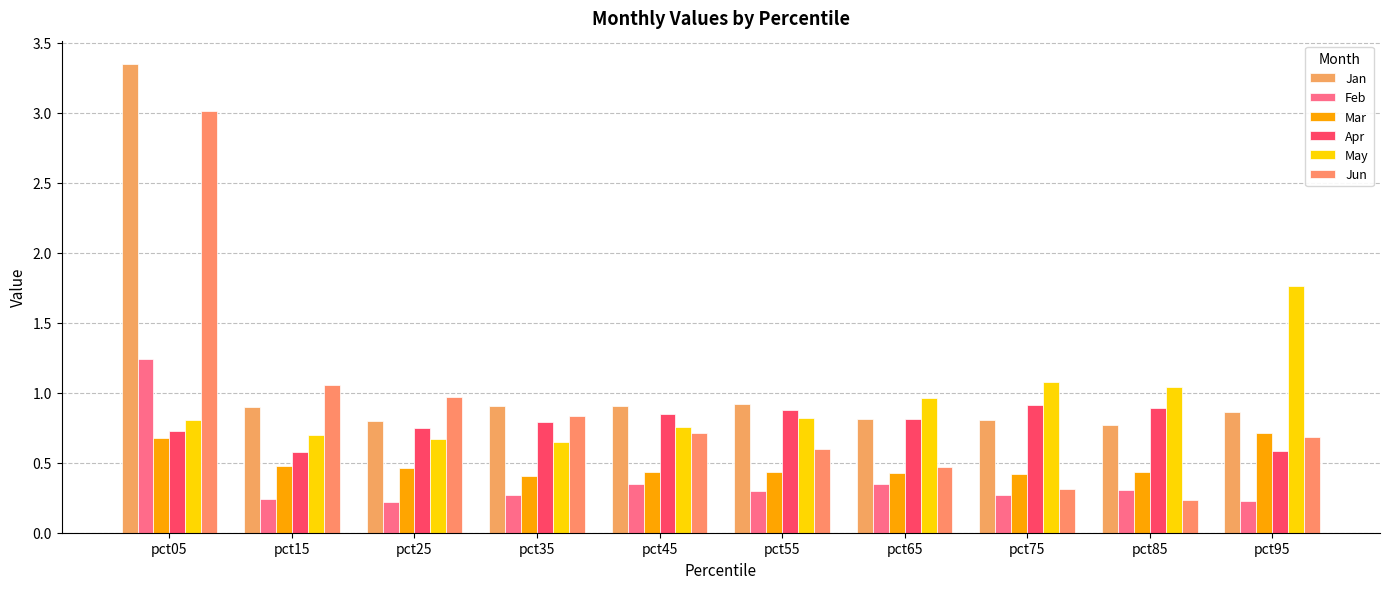

Reading left to right, list all the values displayed in this chart.

Jan: pct05=3.3	pct15=0.9	pct25=0.8	pct35=0.9	pct45=0.9	pct55=0.9	pct65=0.8	pct75=0.8	pct85=0.8	pct95=0.9
Feb: pct05=1.2	pct15=0.2	pct25=0.2	pct35=0.3	pct45=0.3	pct55=0.3	pct65=0.3	pct75=0.3	pct85=0.3	pct95=0.2
Mar: pct05=0.7	pct15=0.5	pct25=0.5	pct35=0.4	pct45=0.4	pct55=0.4	pct65=0.4	pct75=0.4	pct85=0.4	pct95=0.7
Apr: pct05=0.7	pct15=0.6	pct25=0.7	pct35=0.8	pct45=0.8	pct55=0.9	pct65=0.8	pct75=0.9	pct85=0.9	pct95=0.6
May: pct05=0.8	pct15=0.7	pct25=0.7	pct35=0.7	pct45=0.8	pct55=0.8	pct65=1.0	pct75=1.1	pct85=1.0	pct95=1.8
Jun: pct05=3.0	pct15=1.1	pct25=1.0	pct35=0.8	pct45=0.7	pct55=0.6	pct65=0.5	pct75=0.3	pct85=0.2	pct95=0.7